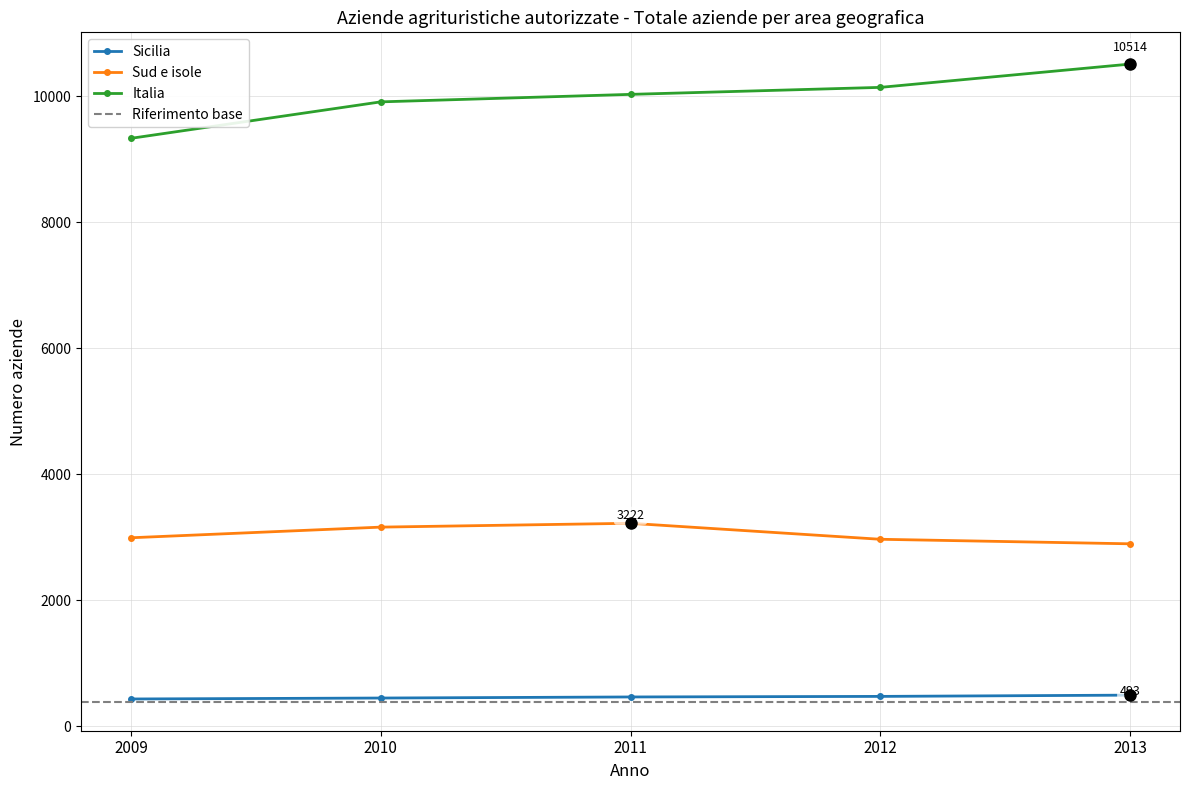

How many interior local peaks does the Sud e isole series have?

1